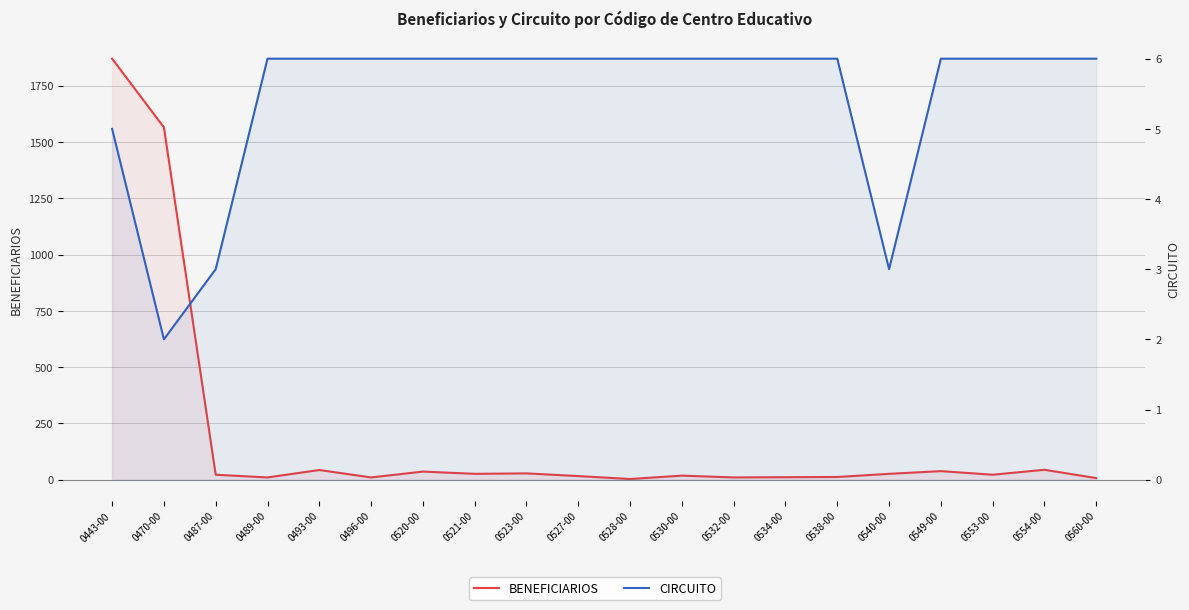

Reading right to left, what are all the values shown in this chart?

BENEFICIARIOS: 7	44	22	38	26	12	11	10	18	3	16	28	26	36	10	43	10	22	1565	1870
CIRCUITO: 6	6	6	6	3	6	6	6	6	6	6	6	6	6	6	6	6	3	2	5